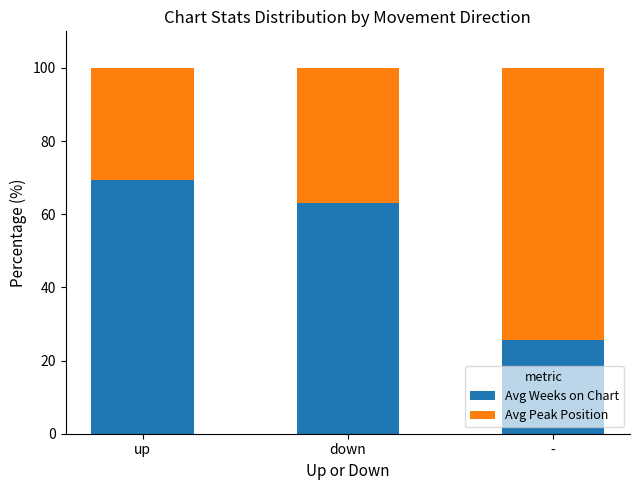

Is it true that Avg Weeks on Chart equals 25.8 at -?

True